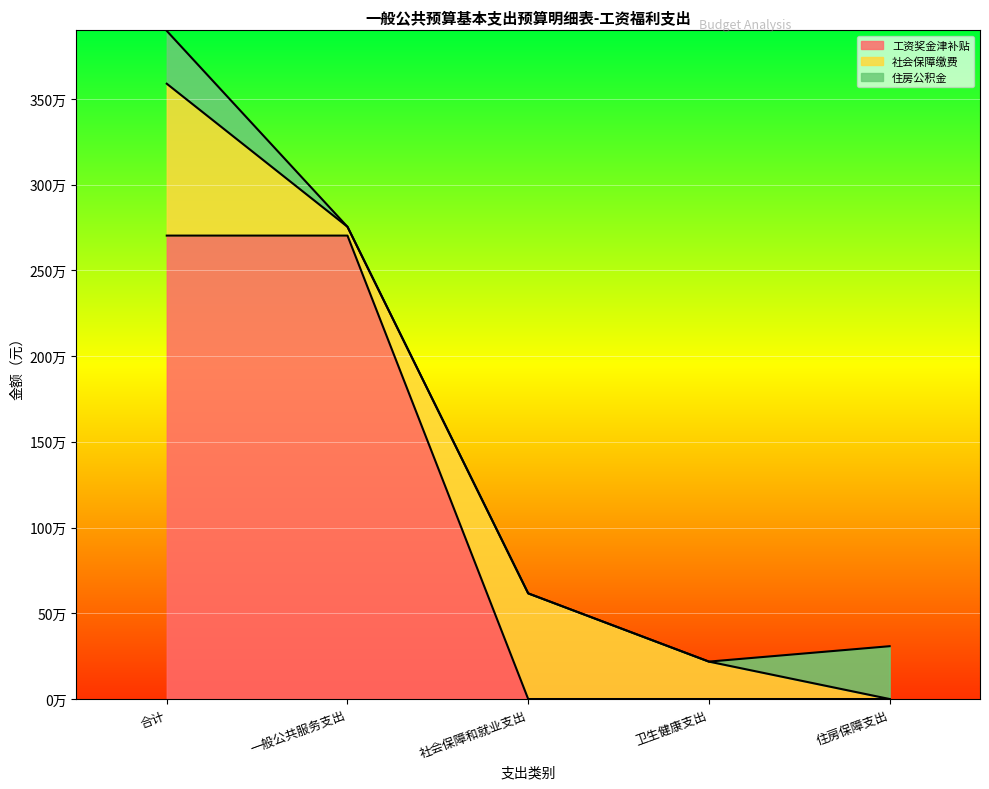

Between 住房保障支出 and 合计, which is larger?

合计